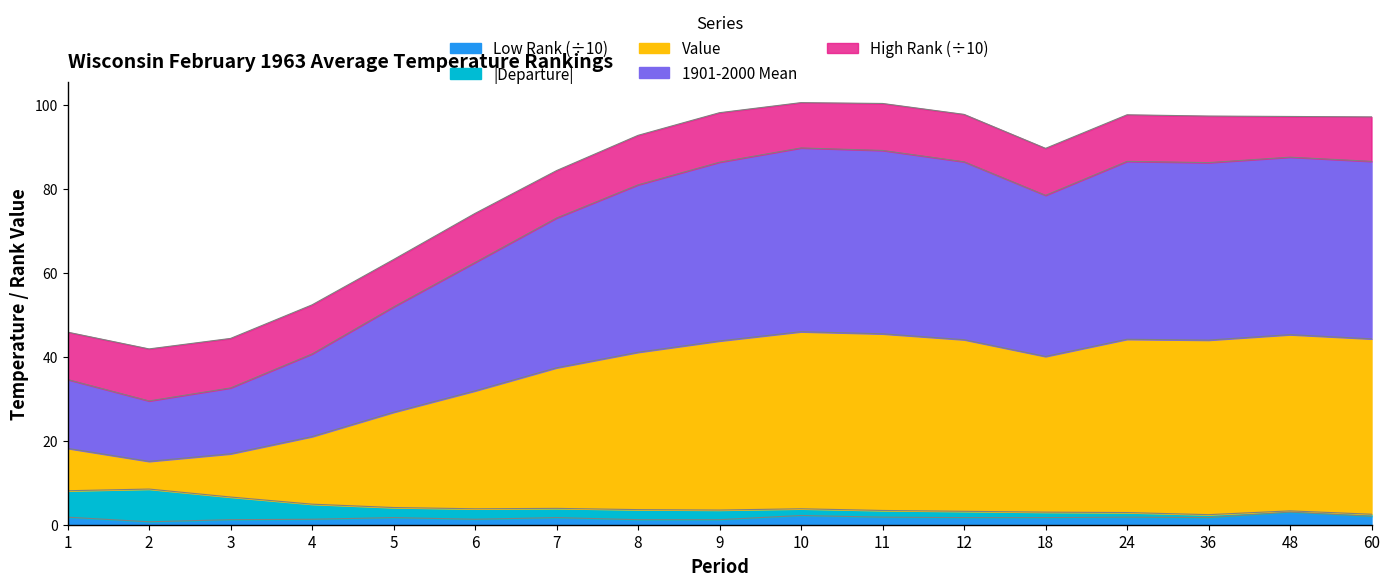

What is the difference between the maximum and minimum values in the Low Rank series?

2.3